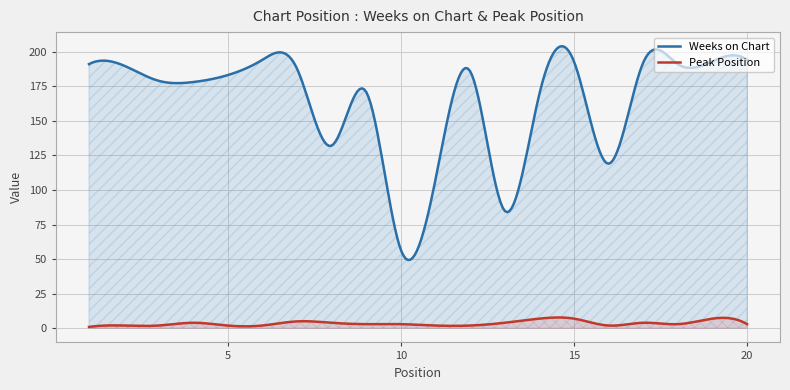

List the labels in order of Peak Position value, smallest first.

1, 2, 3, 5, 6, 11, 12, 16, 9, 10, 18, 20, 4, 8, 13, 17, 7, 14, 15, 19